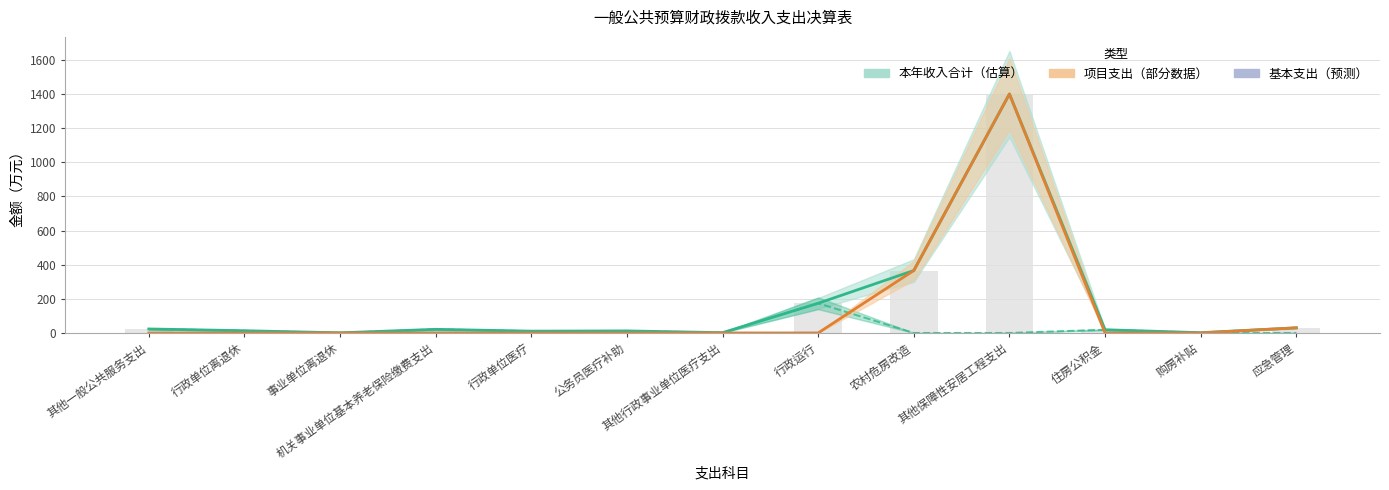

Which series has the widest spread of values?

项目支出